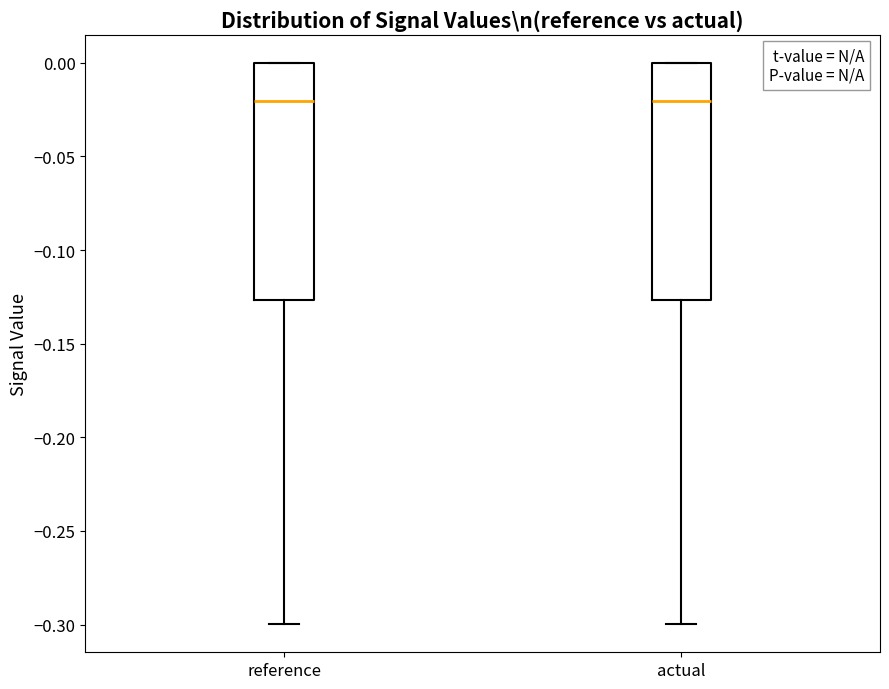

Reading left to right, read every box against the y-axis: the position of its median line, the range the box covers, and the ends of its whiskers. The values are not printed on the chart, so give them approximately, as read against the axis.

reference: median -0.020, box -0.125 to 0.000, whiskers -0.300 to 0.000
actual: median -0.020, box -0.125 to 0.000, whiskers -0.300 to 0.000